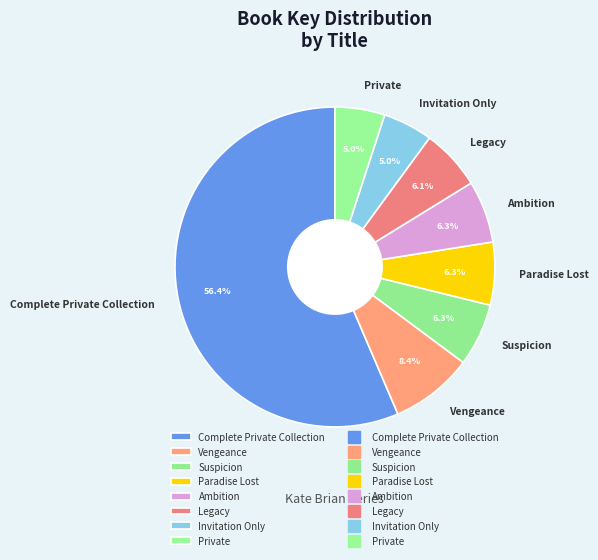

Is it true that Legacy is 6% of the pie?

True